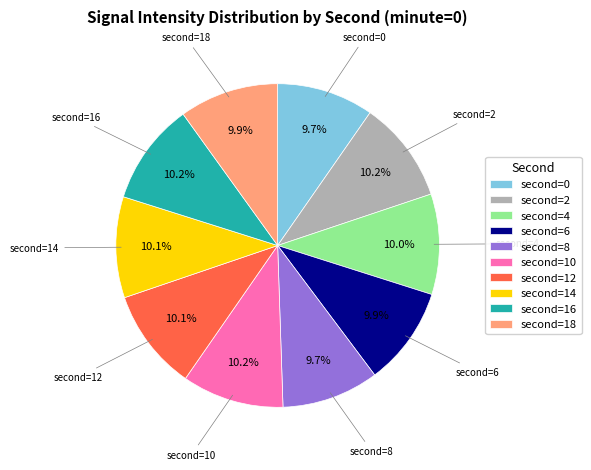

Does any single category account for the majority?

No